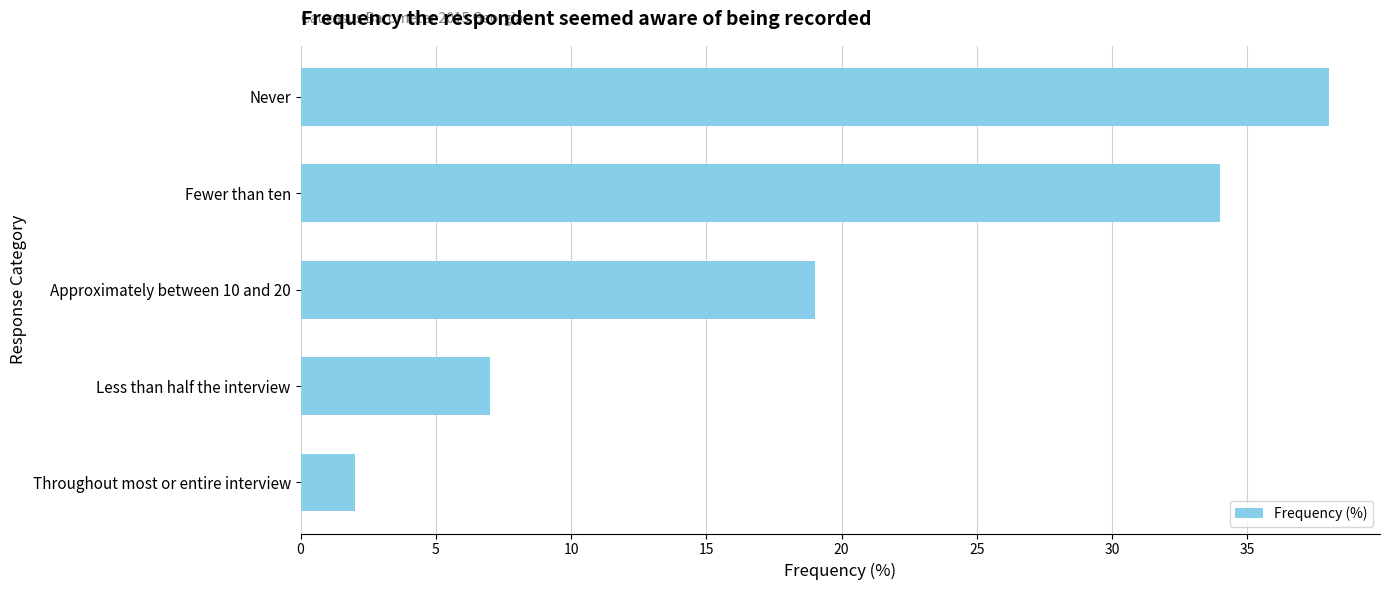

What is the approximate value at Fewer than ten?

34